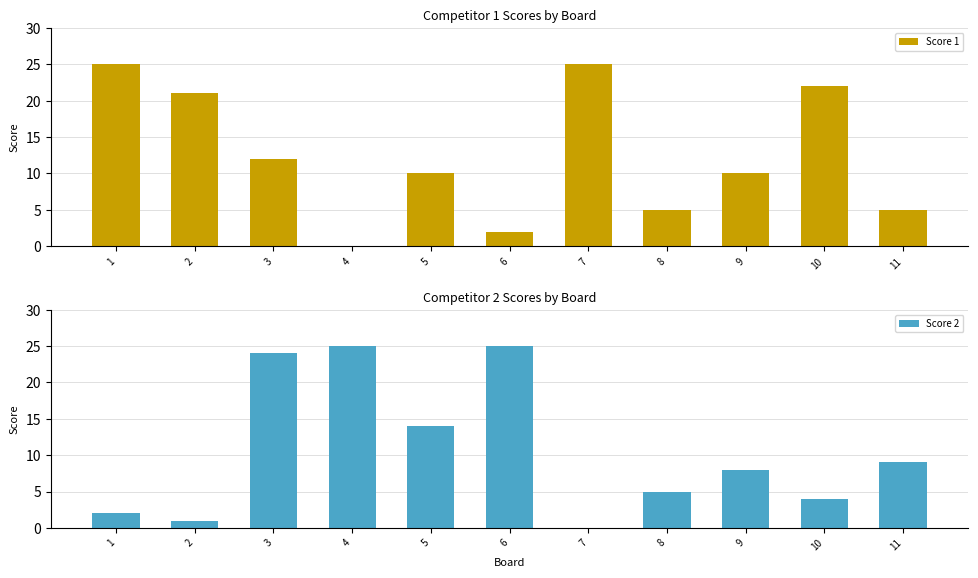

Which series changed the most between 1 and 11?

Score 1